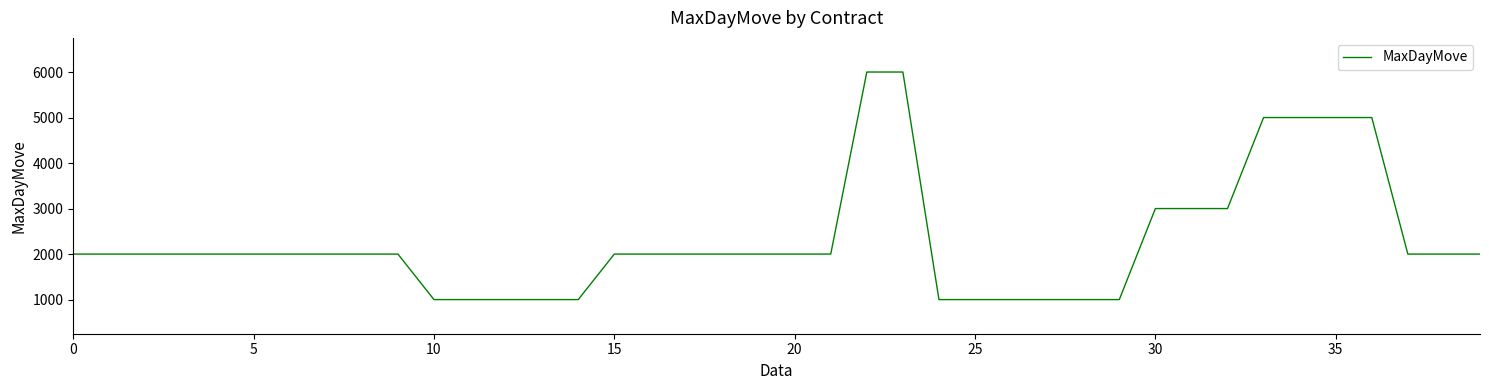

What is the smallest value displayed?

1000